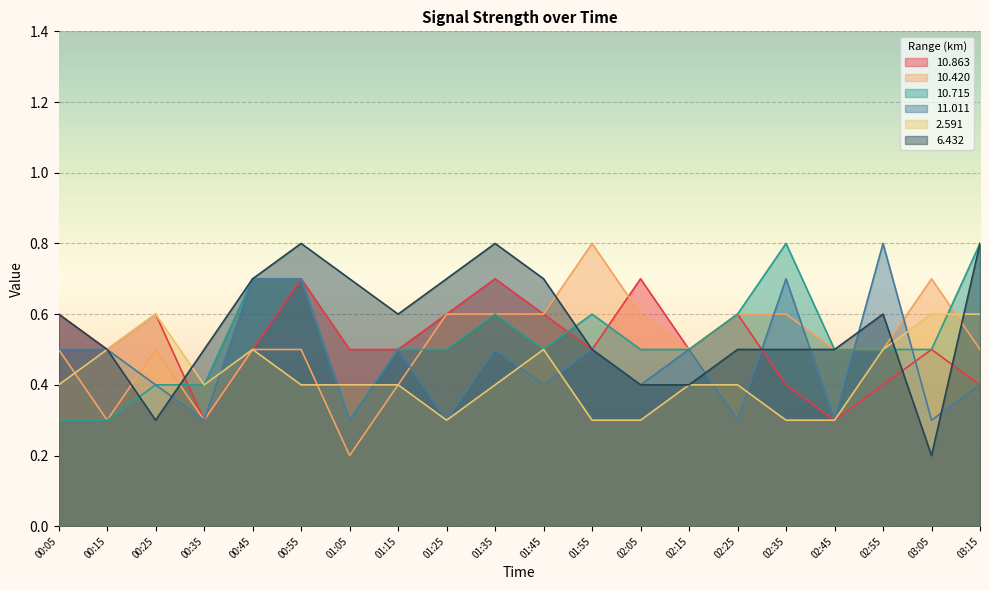

True or false:  10.420 has more than 2 points higher than both neighbors.

True